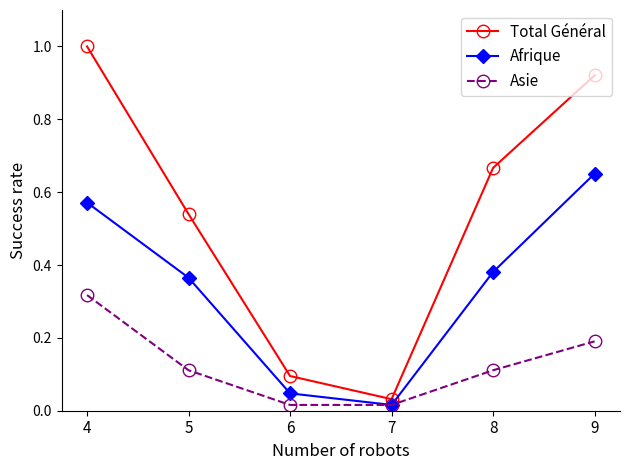

Which label corresponds to the largest value in the chart?

4